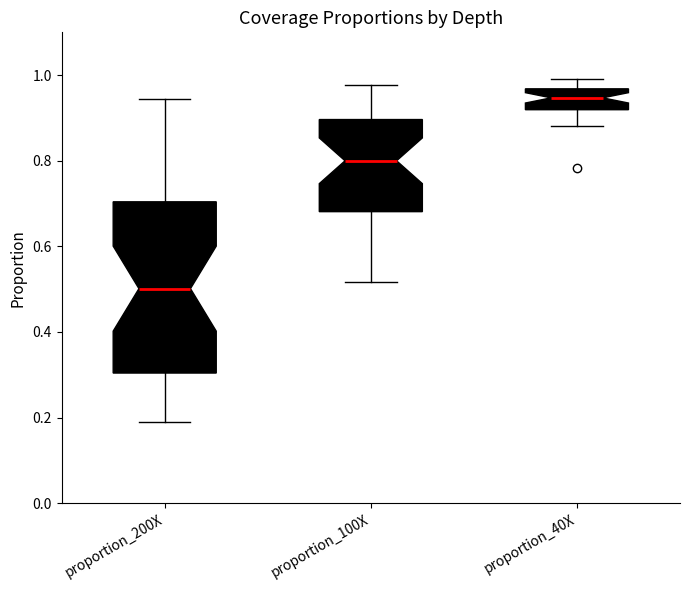

Reading left to right, read every box against the y-axis: the position of its median line, the range the box covers, and the ends of its whiskers. The values are not printed on the chart, so give them approximately, as read against the axis.

proportion_200X: median 0.50, box 0.30 to 0.70, whiskers 0.20 to 0.94
proportion_100X: median 0.80, box 0.68 to 0.90, whiskers 0.52 to 0.98
proportion_40X: median 0.94, box 0.92 to 0.96, whiskers 0.88 to 1.00